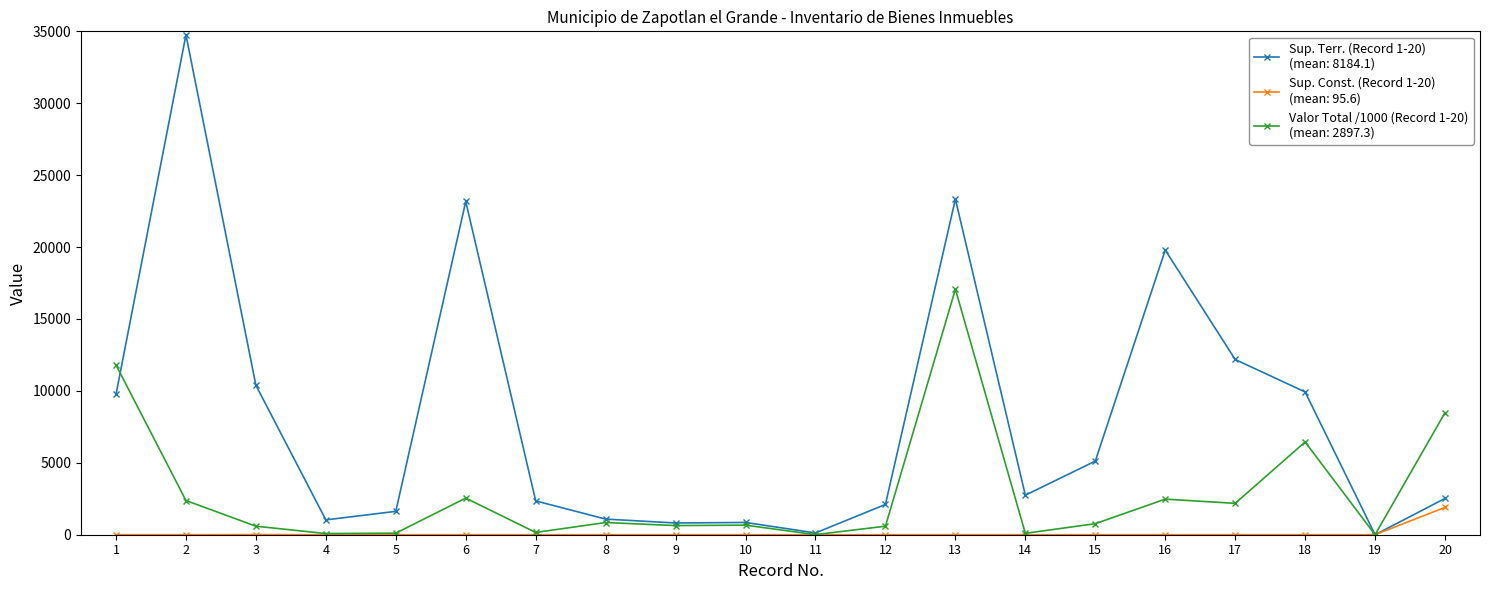

Does the chart display data point markers on the line(s)?

Yes